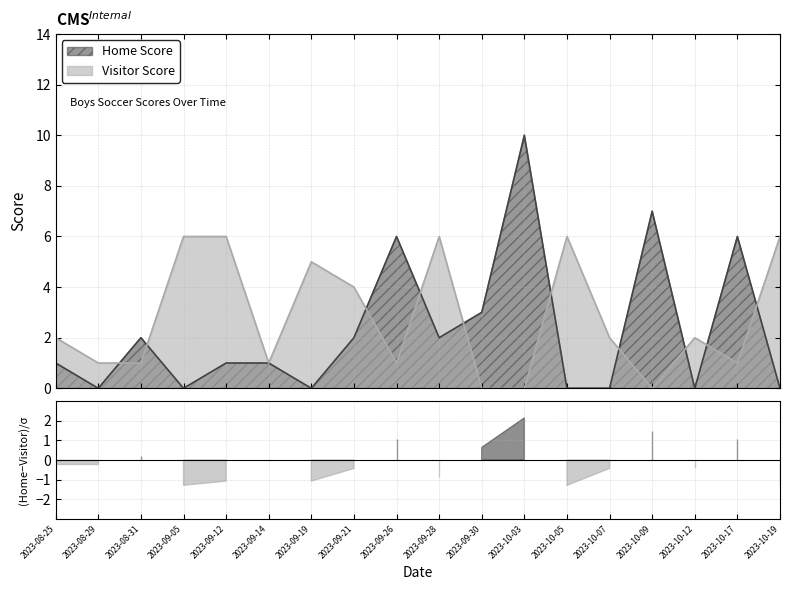

What is the sum of all Home Score values?

41